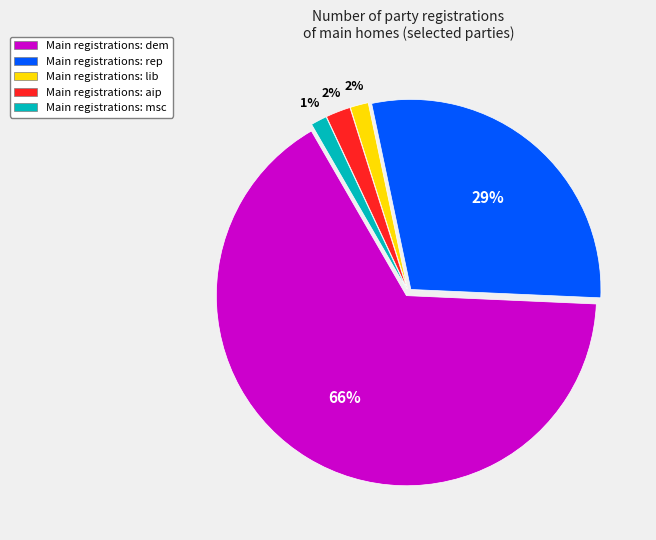

How many slices are in this pie chart?

5